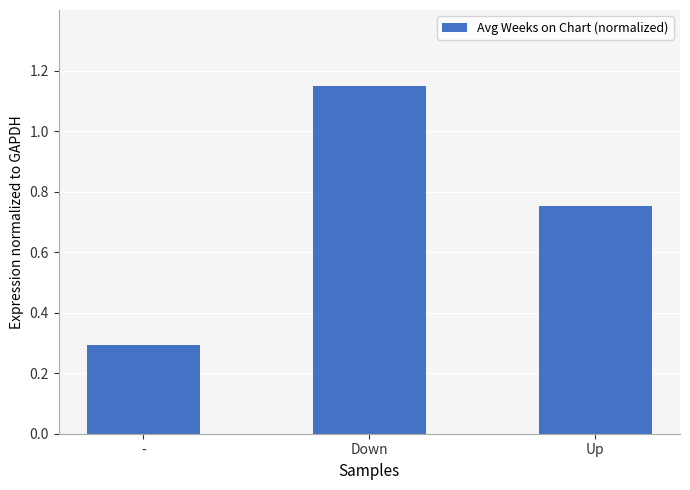

Between - and Down, which is larger?

Down